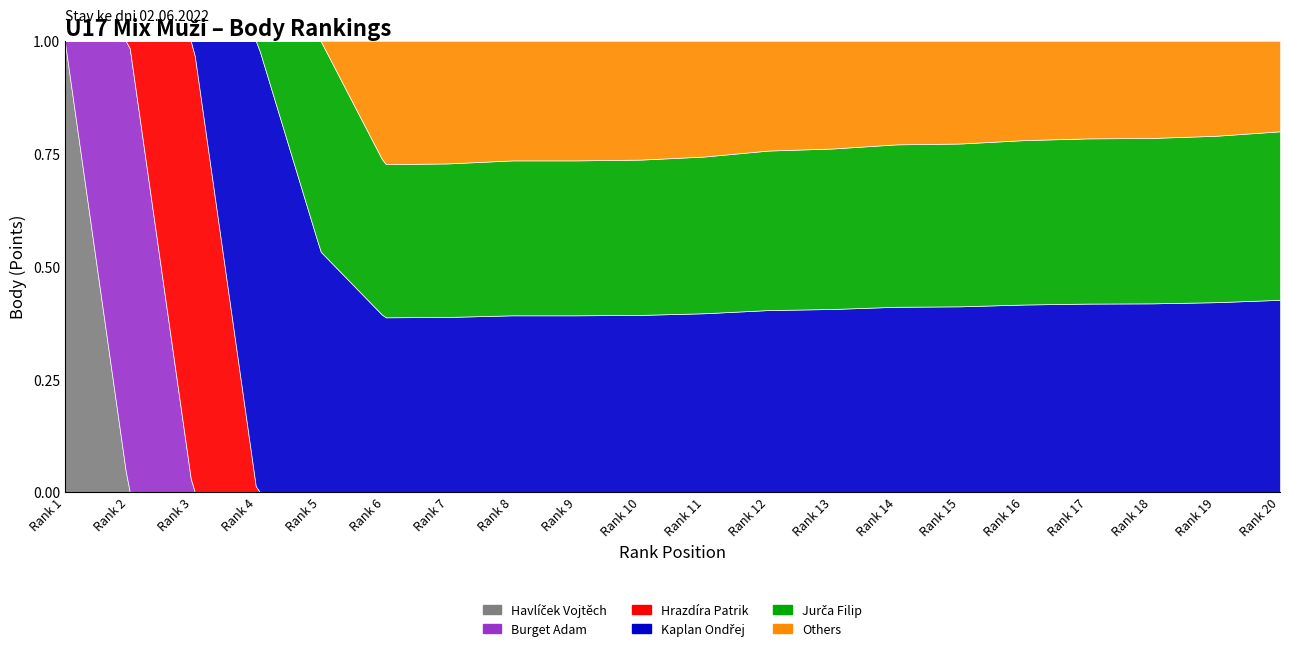

Reading left to right, what are all the values shown in this chart?

Havlíček Vojtěch: 1=3320	2=0	3=0	4=0	5=0	6=0	7=0	8=0	9=0	10=0	11=0	12=0	13=0	14=0	15=0	16=0	17=0	18=0	19=0	20=0
Burget Adam: 1=0	2=2250	3=0	4=0	5=0	6=0	7=0	8=0	9=0	10=0	11=0	12=0	13=0	14=0	15=0	16=0	17=0	18=0	19=0	20=0
Hrazdíra Patrik: 1=0	2=0	3=2200	4=0	5=0	6=0	7=0	8=0	9=0	10=0	11=0	12=0	13=0	14=0	15=0	16=0	17=0	18=0	19=0	20=0
Kaplan Ondřej: 1=0	2=0	3=0	4=1700	5=1700	6=1700	7=1700	8=1700	9=1700	10=1700	11=1700	12=1700	13=1700	14=1700	15=1700	16=1700	17=1700	18=1700	19=1700	20=1700
Jurča Filip: 1=0	2=0	3=0	4=0	5=1490	6=1490	7=1490	8=1490	9=1490	10=1490	11=1490	12=1490	13=1490	14=1490	15=1490	16=1490	17=1490	18=1490	19=1490	20=1490
Others: 1=0	2=0	3=0	4=0	5=0	6=1200	7=1190	8=1150	9=1150	10=1140	11=1100	12=1025	13=1000	14=950	15=940	16=900	17=880	18=875	19=850	20=800